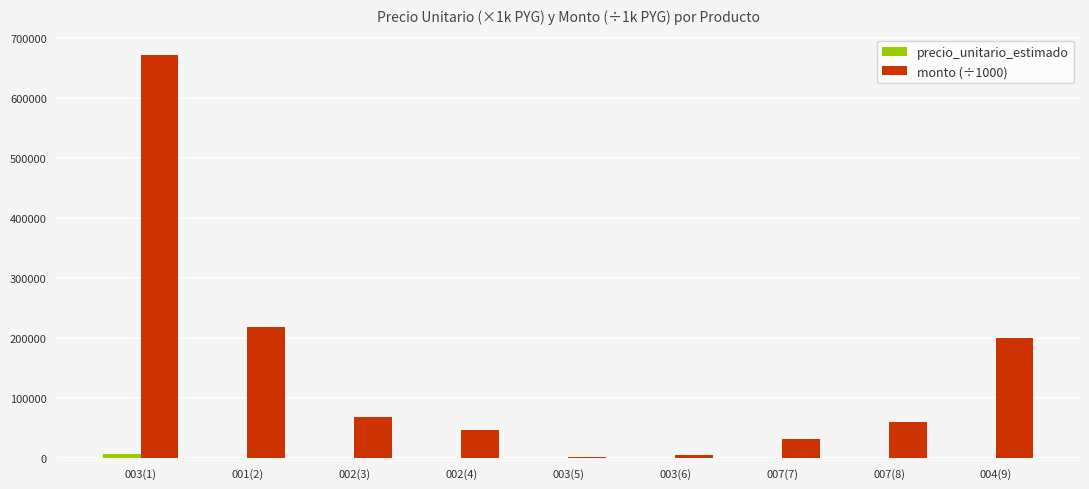

Are the bars horizontal?

No